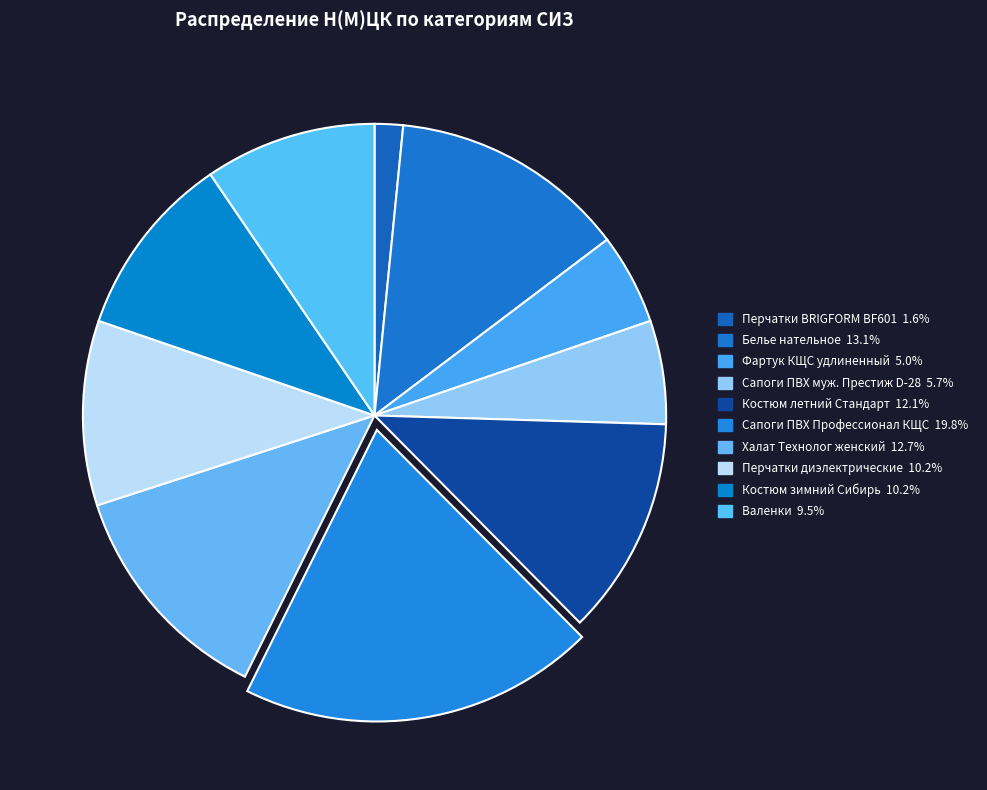

Does Валенки account for over 50% of the chart?

No